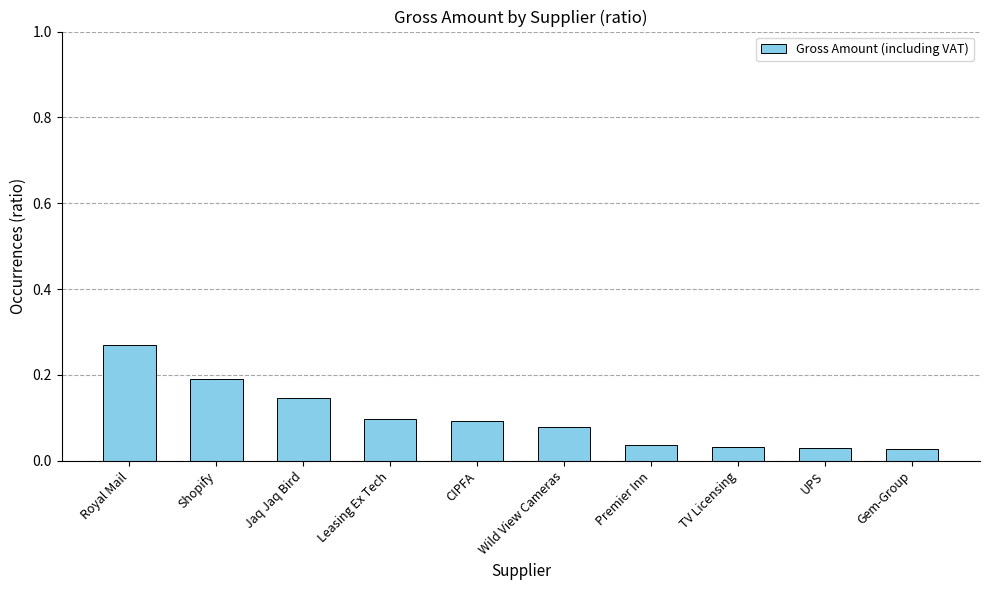

Which label corresponds to the largest value in the chart?

Royal Mail